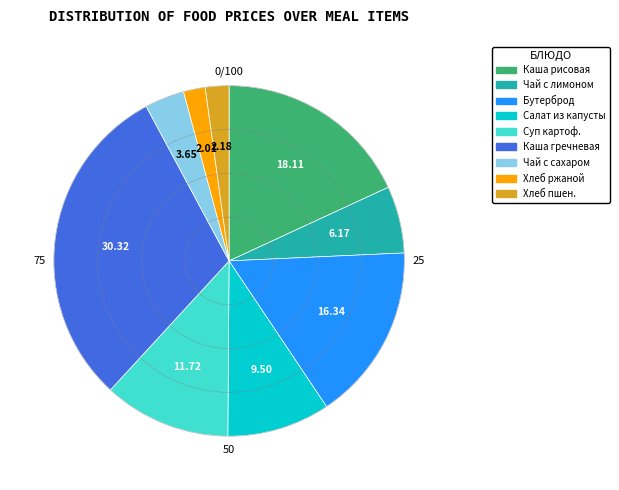

Count the number of slices in the pie.

9